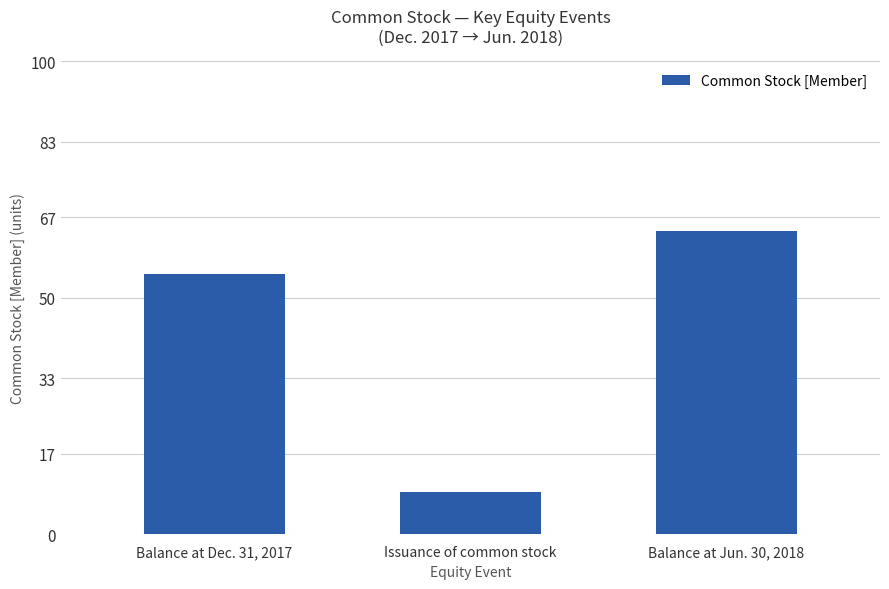

What is the smallest value displayed?

9